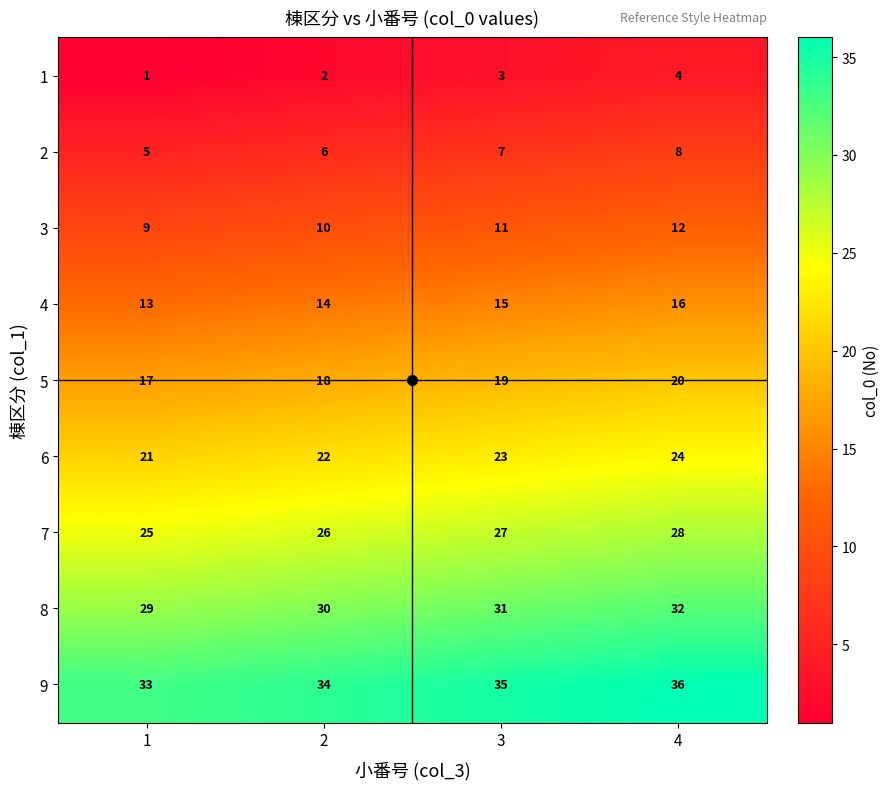

What is the highest value of the 6 series?

24